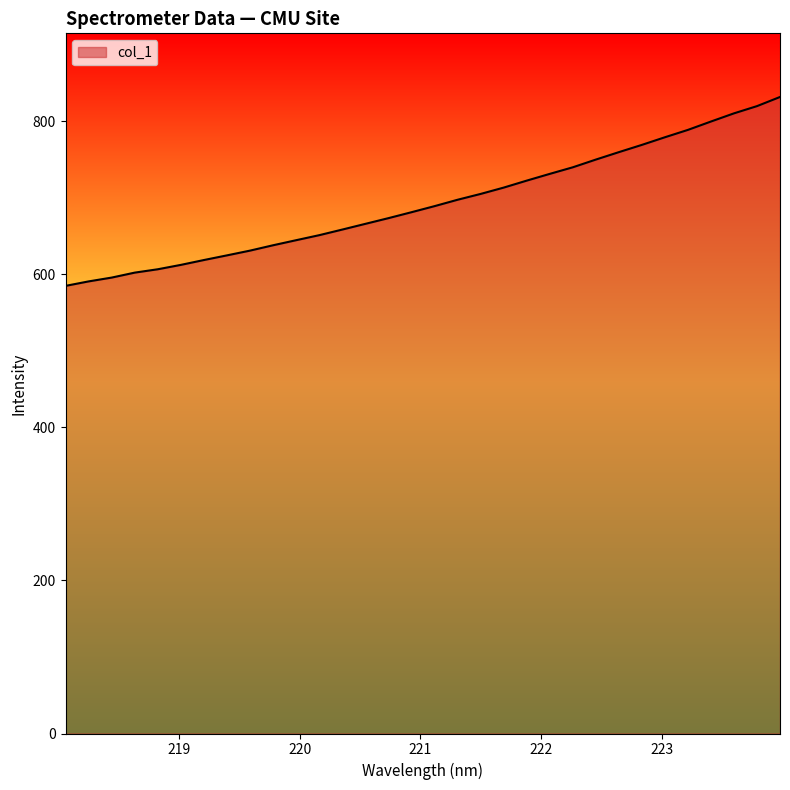

What is the maximum value shown in the chart?

831.7